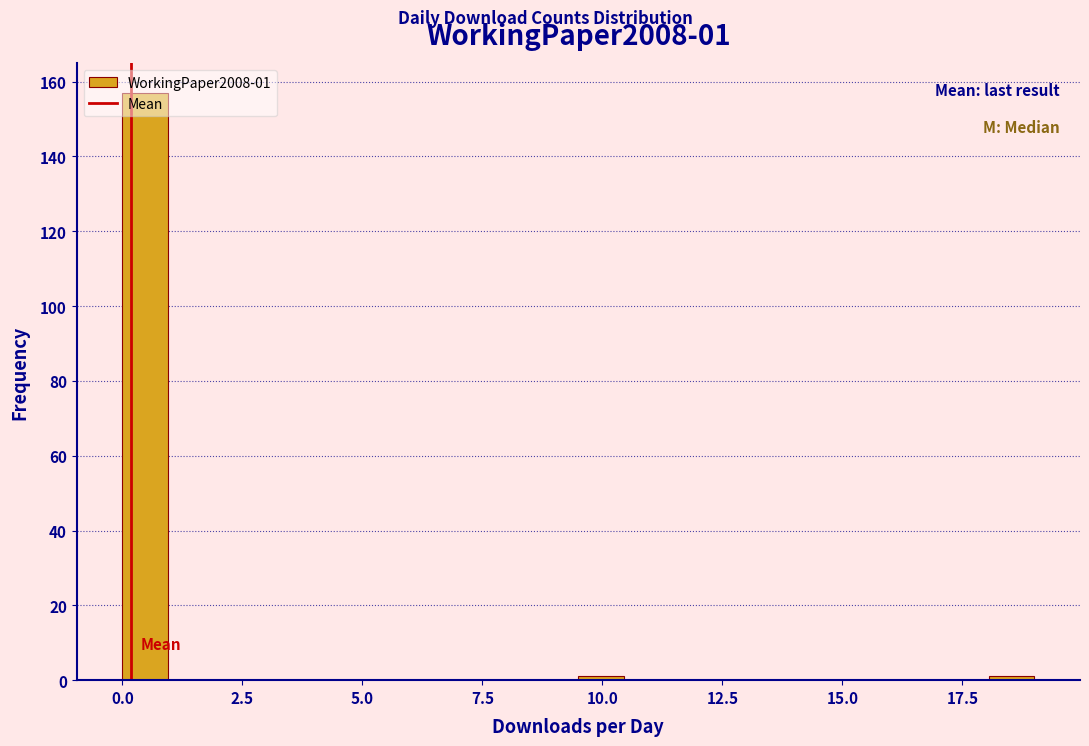

Around what value on the x-axis is the tallest bar? Give the approximate position of its centre, as read against the axis.

0.5